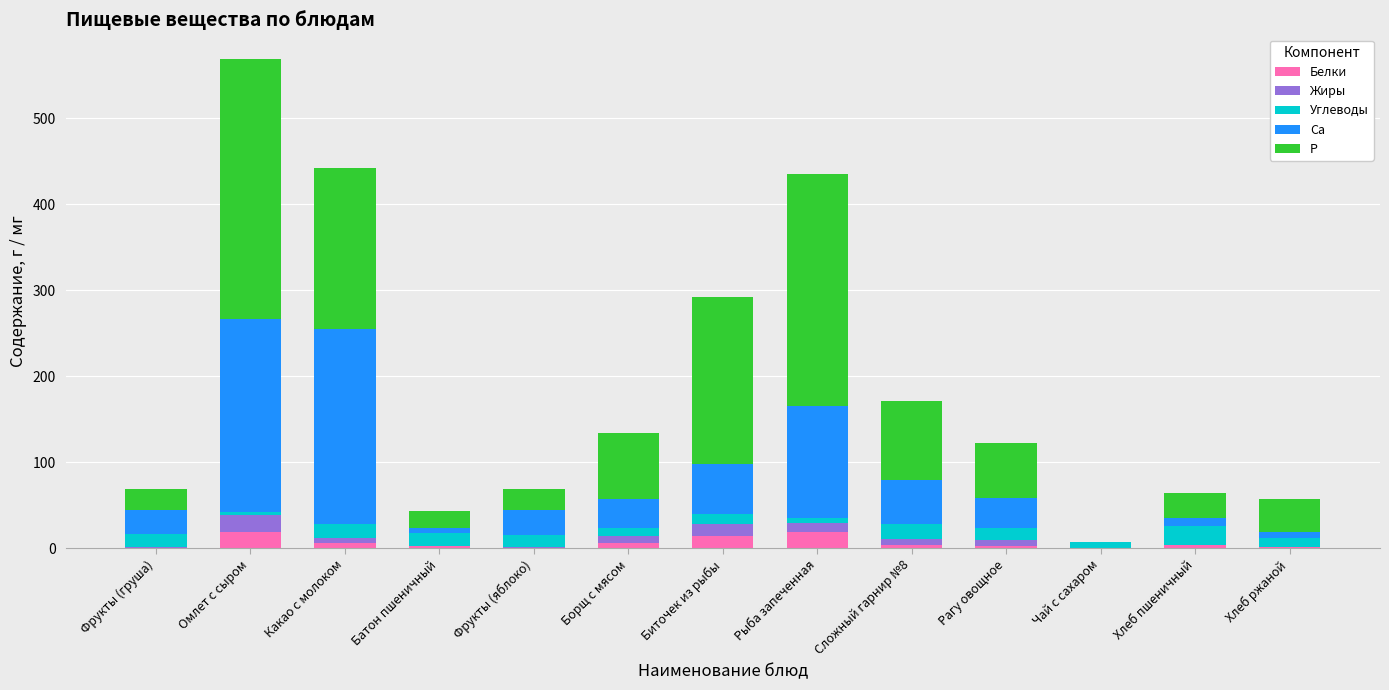

True or false: Белки has a value of 0.0 at Чай с сахаром.

True